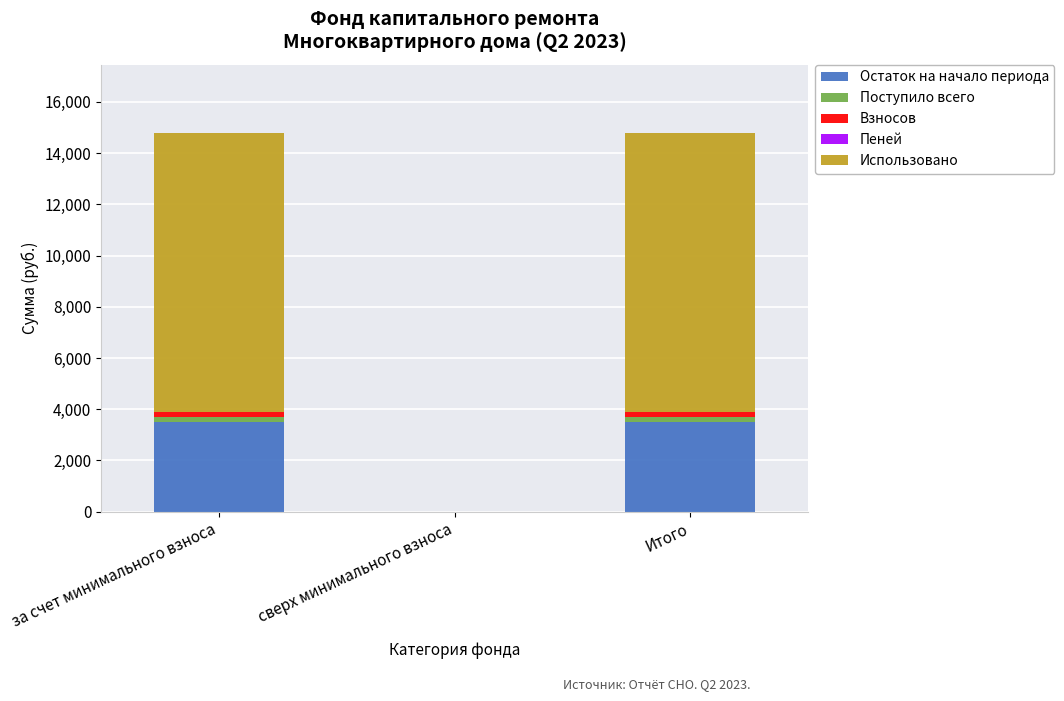

What is the average value of the Остаток на начало периода series?

2325.7